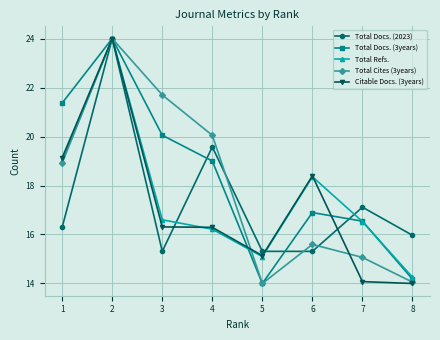

True or false: Total Docs. (2023) has a value of 8.0 at 4.

False